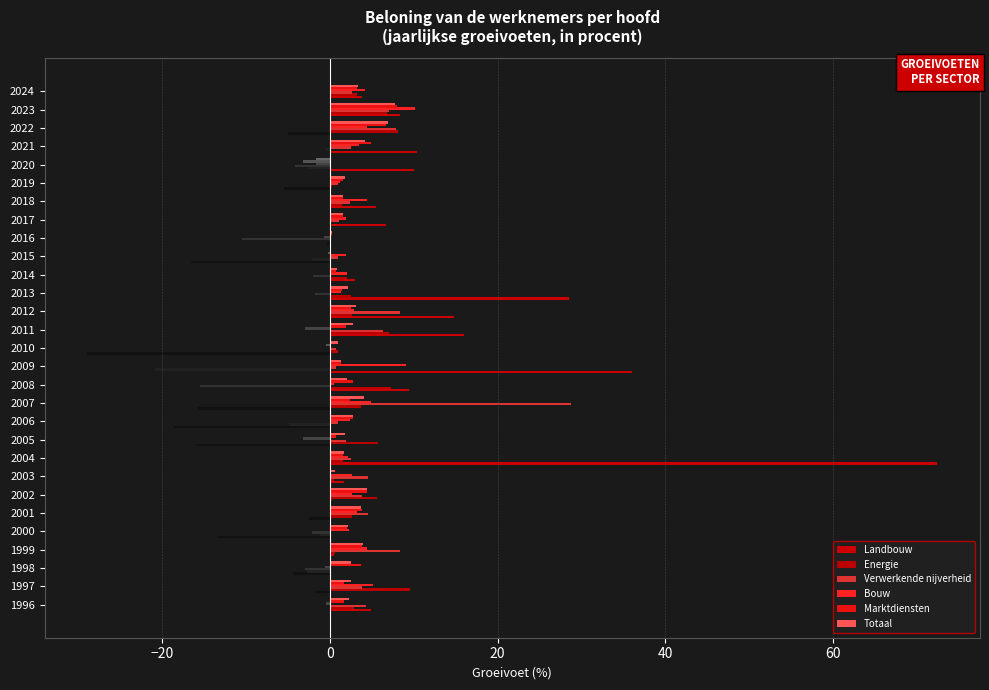

Is it true that Totaal equals 3.1 at 2012?

True